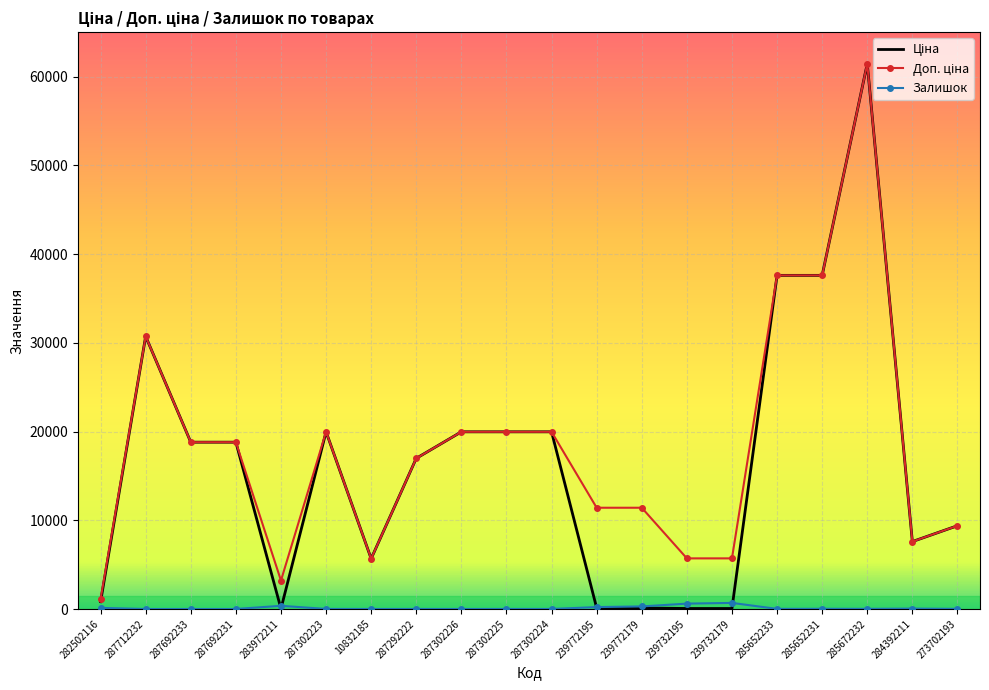

At which category is the sum across all series the highest?

285672232